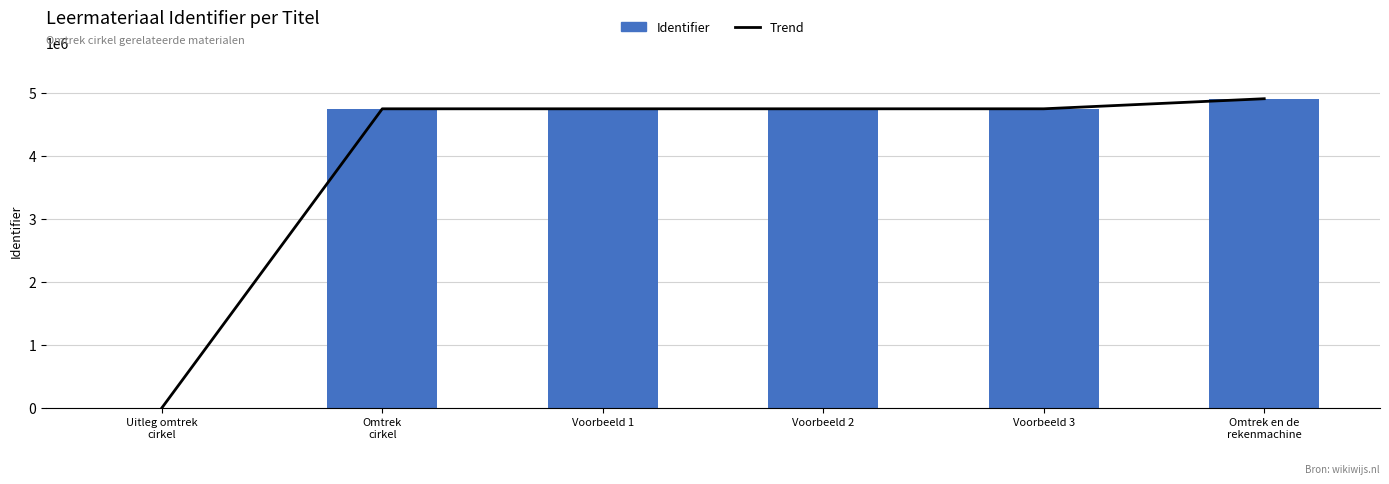

Reading right to left, transcribe all the data shown in this chart.

Trend: 4907062	4747264	4747168	4747144	4747074	0
Identifier: 4907062	4747264	4747168	4747144	4747074	0